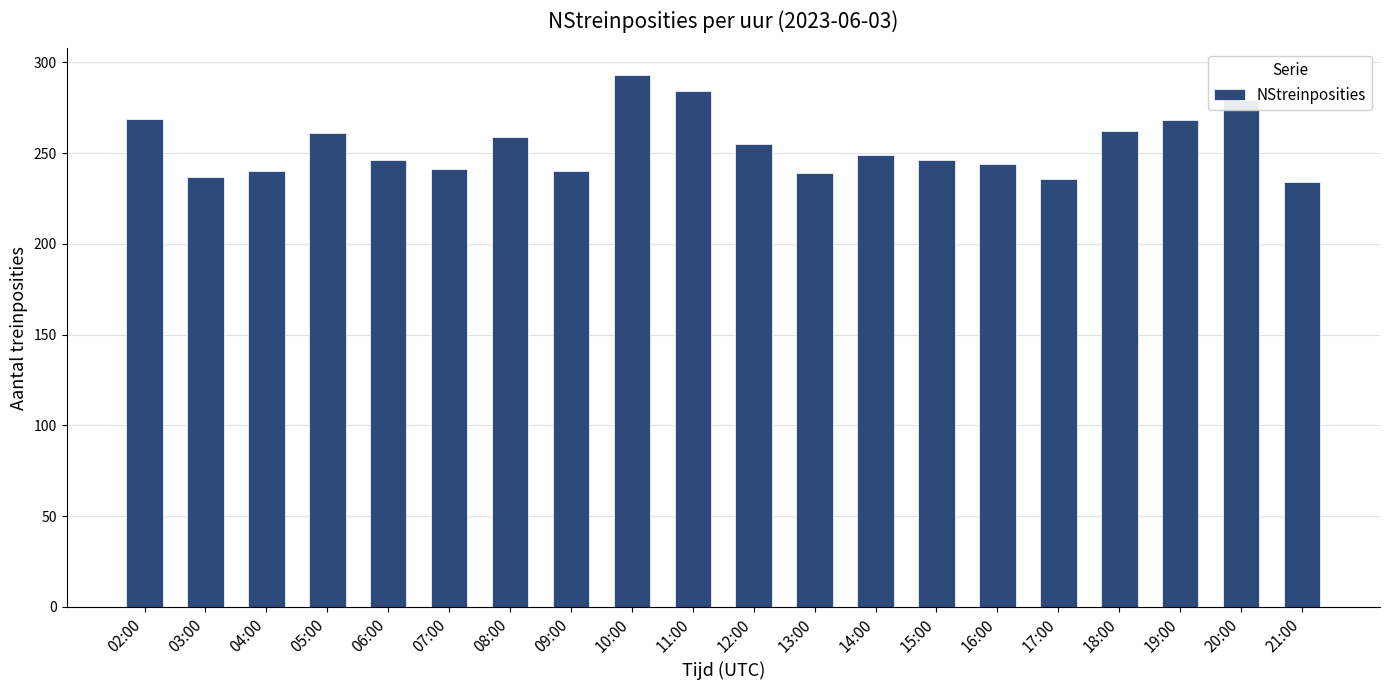

What is the label of the 19th bar from the right?

03:00